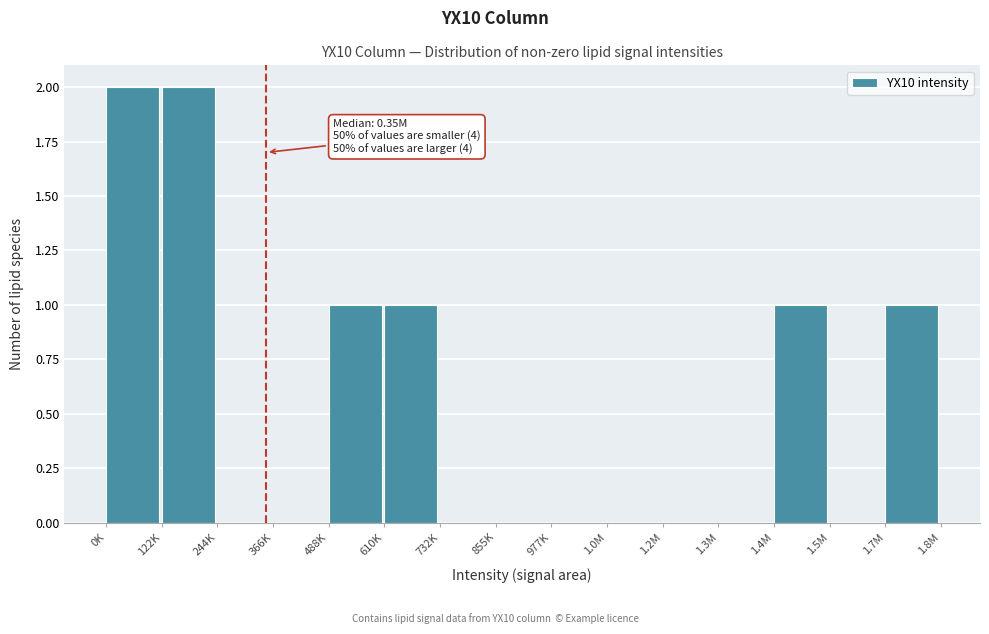

Reading left to right, list all the values displayed in this chart.

0K=2	122K=2	244K=0	366K=0	488K=1	610K=1	732K=0	855K=0	977K=0	1.0M=0	1.2M=0	1.3M=0	1.4M=1	1.5M=0	1.7M=1